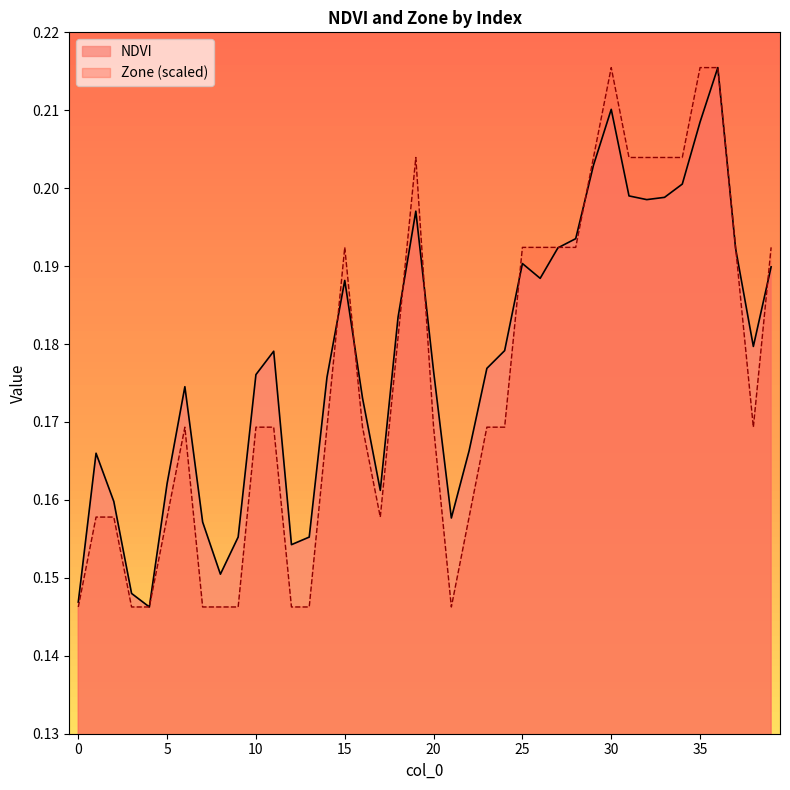

Is it true that Zone equals 0.1 at 5?

False